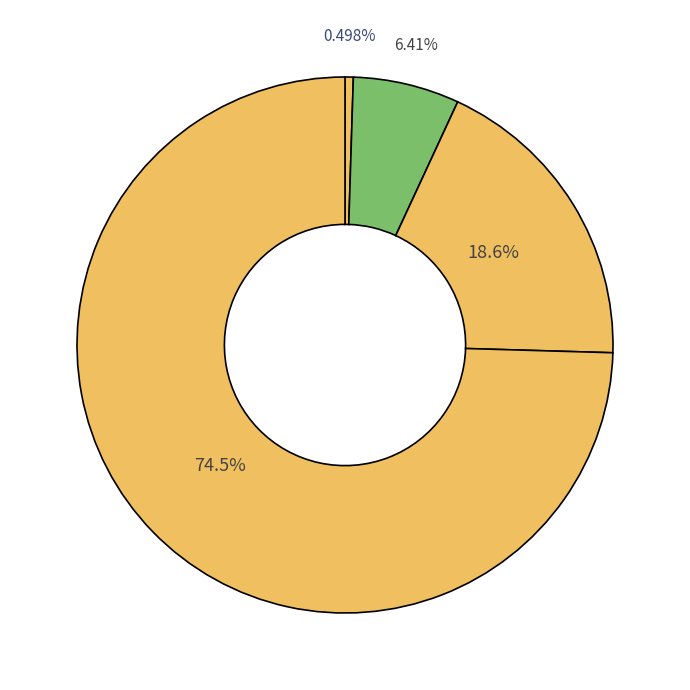

Count the number of slices in the pie.

4